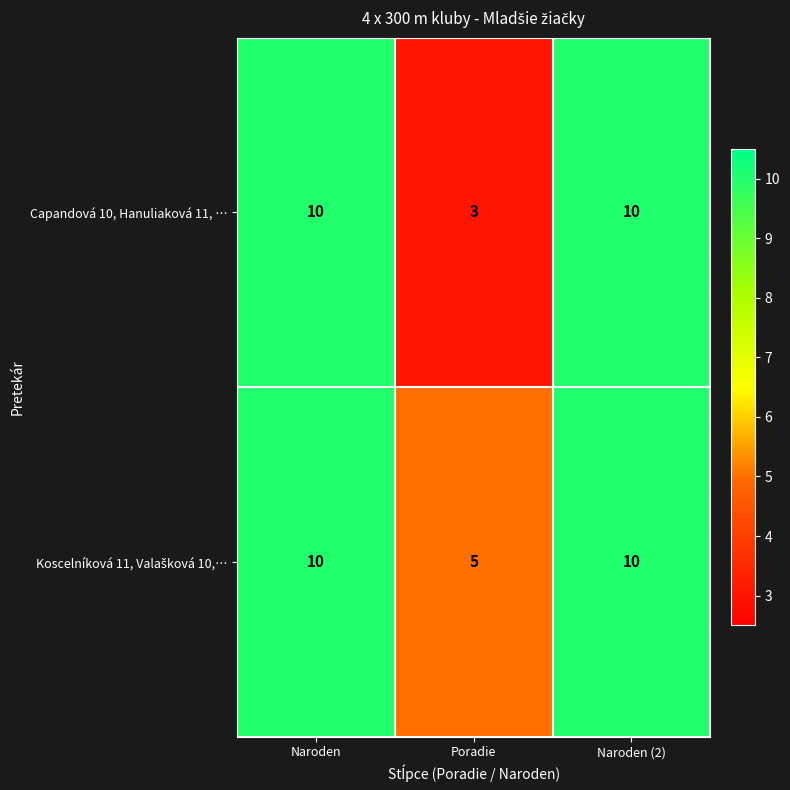

What is the minimum value shown in the chart?

3